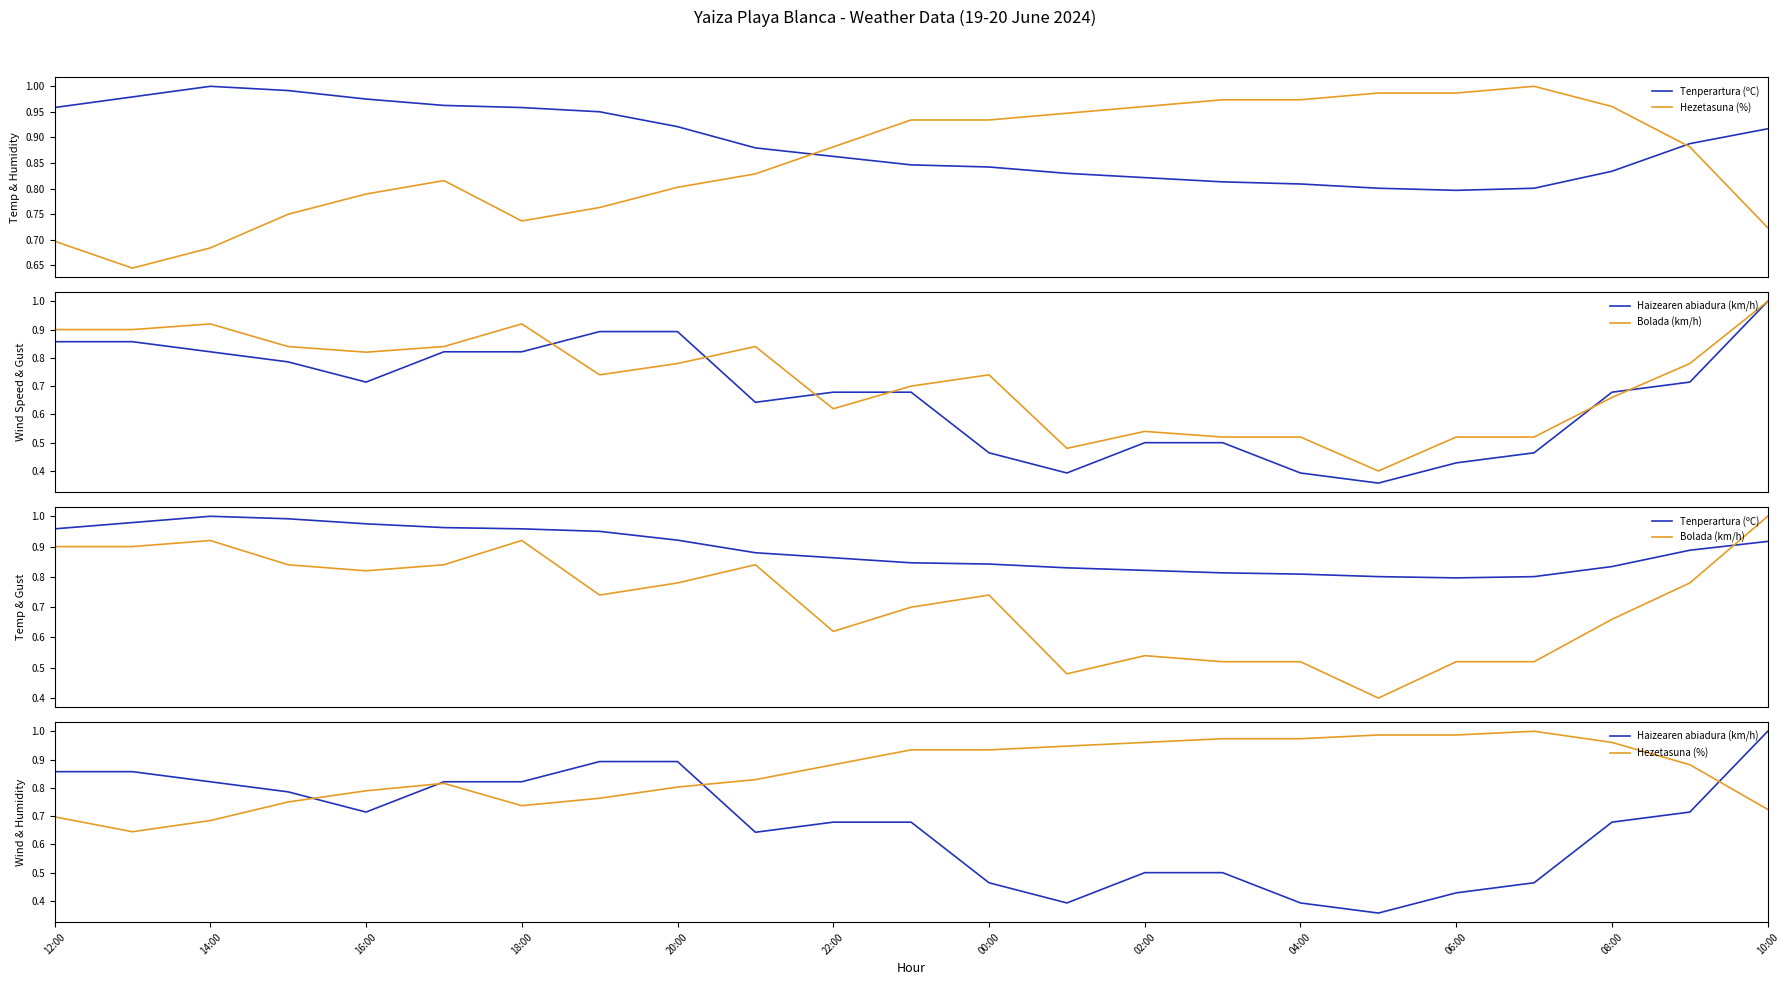

What is the value of the Tenperartura (ºC) point at the 3rd from the left?

1.0